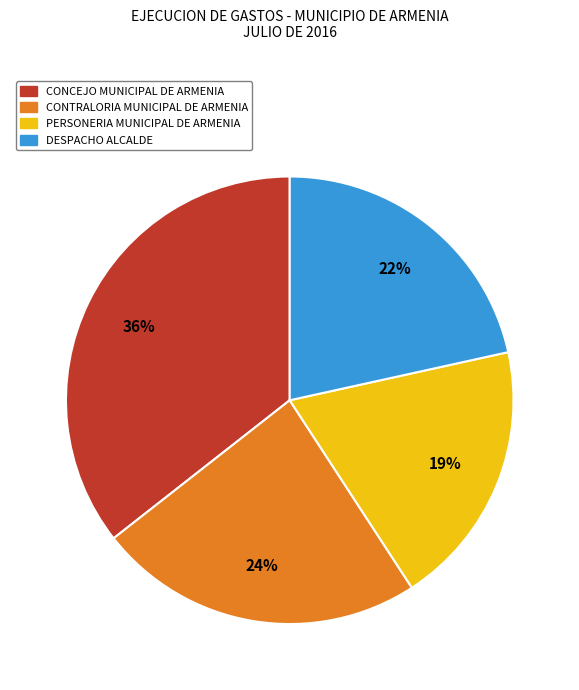

Is the sum of DESPACHO ALCALDE and PERSONERIA MUNICIPAL DE ARMENIA greater than half?

No